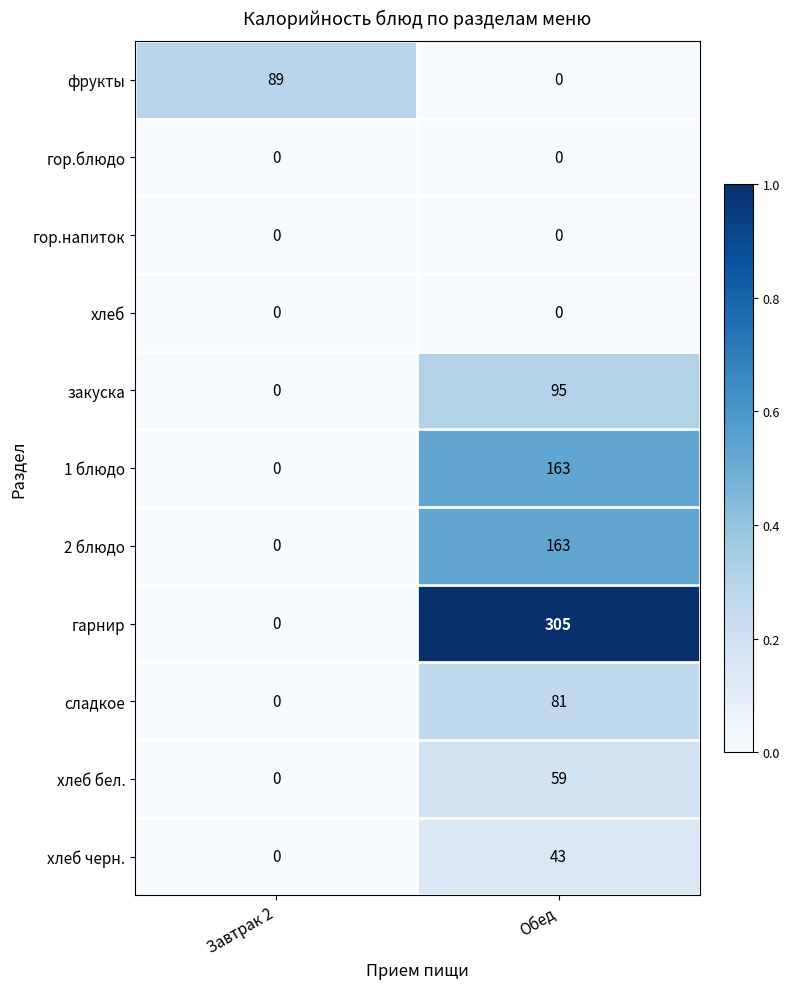

How many data points does each series have?

2